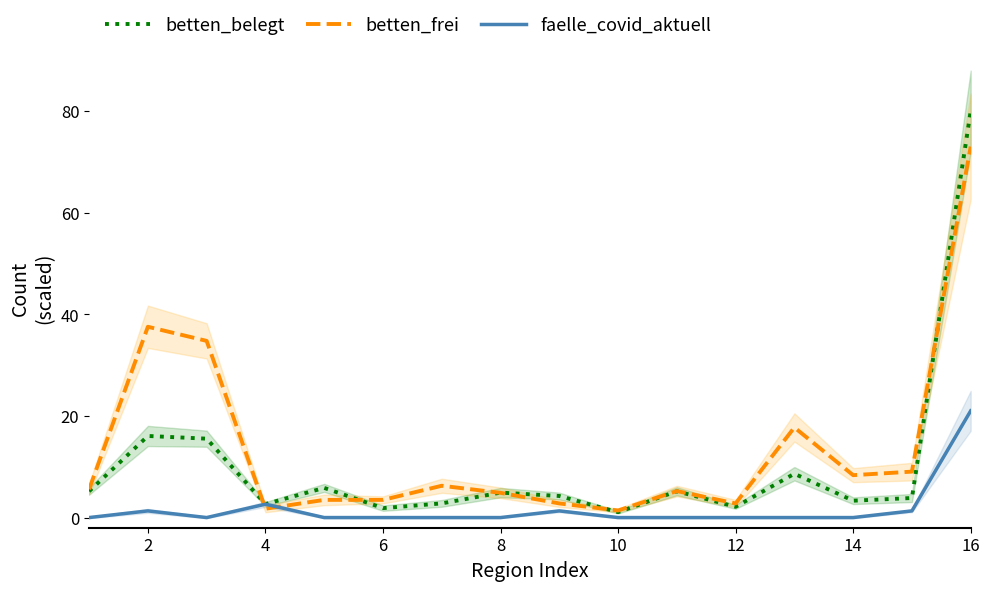

What is the sum of all faelle_covid_aktuell values?

27.6